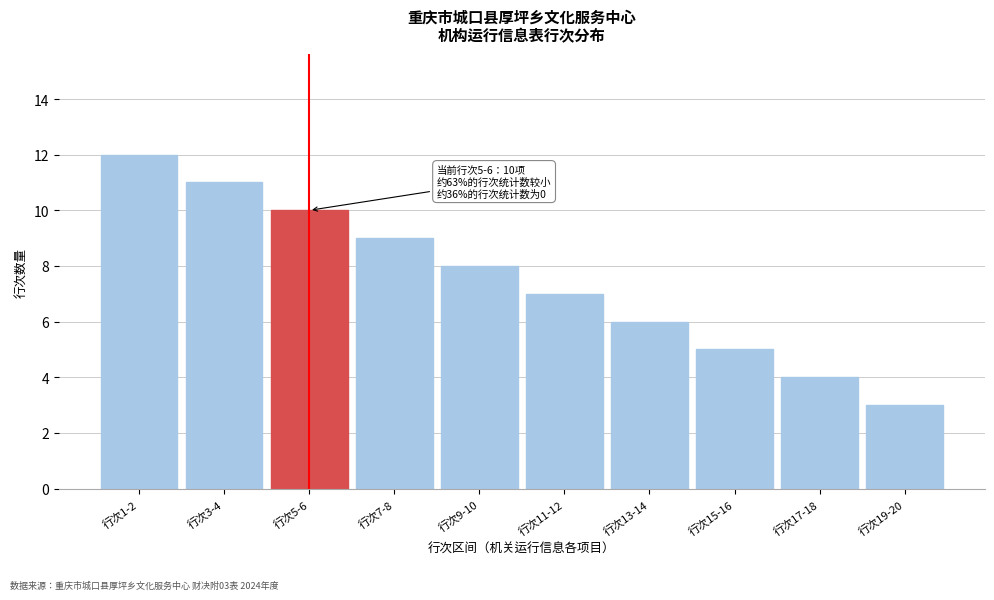

Reading left to right, list all the values displayed in this chart.

行次1-2=12	行次3-4=11	行次5-6=10	行次7-8=9	行次9-10=8	行次11-12=7	行次13-14=6	行次15-16=5	行次17-18=4	行次19-20=3